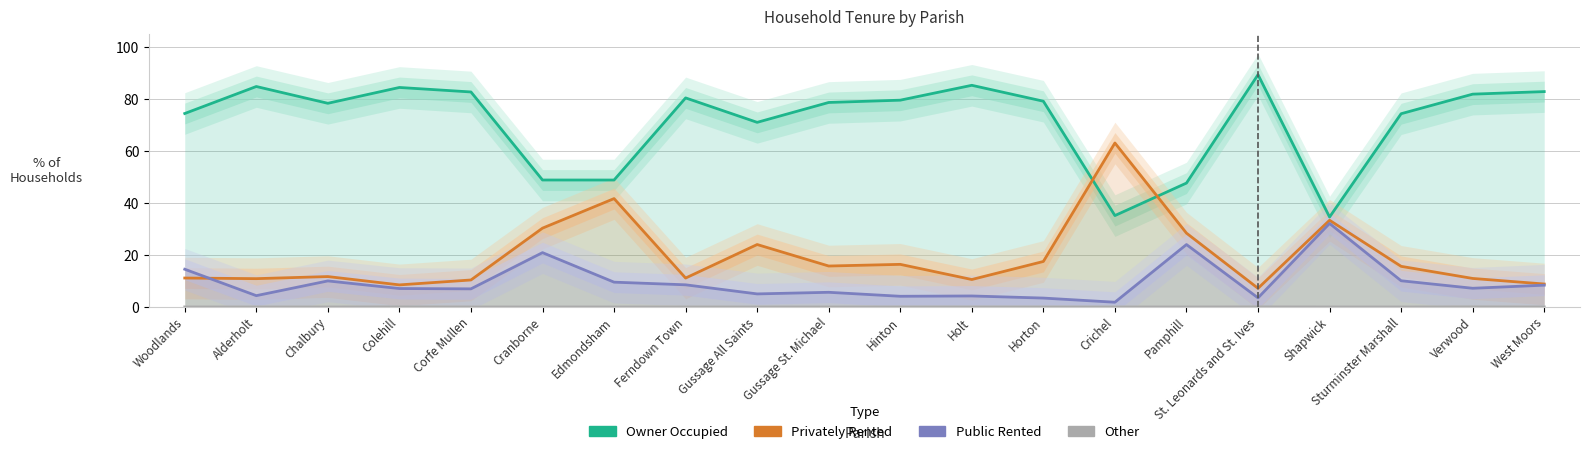

Rank the series by their maximum value, from highest to lowest.

% of housholds owner occupied, % of households privately rented, % of households public rented, % All others